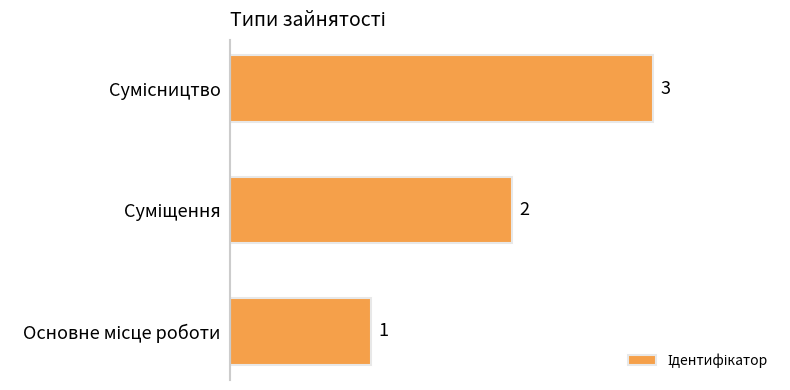

What is the sum of all values?

6